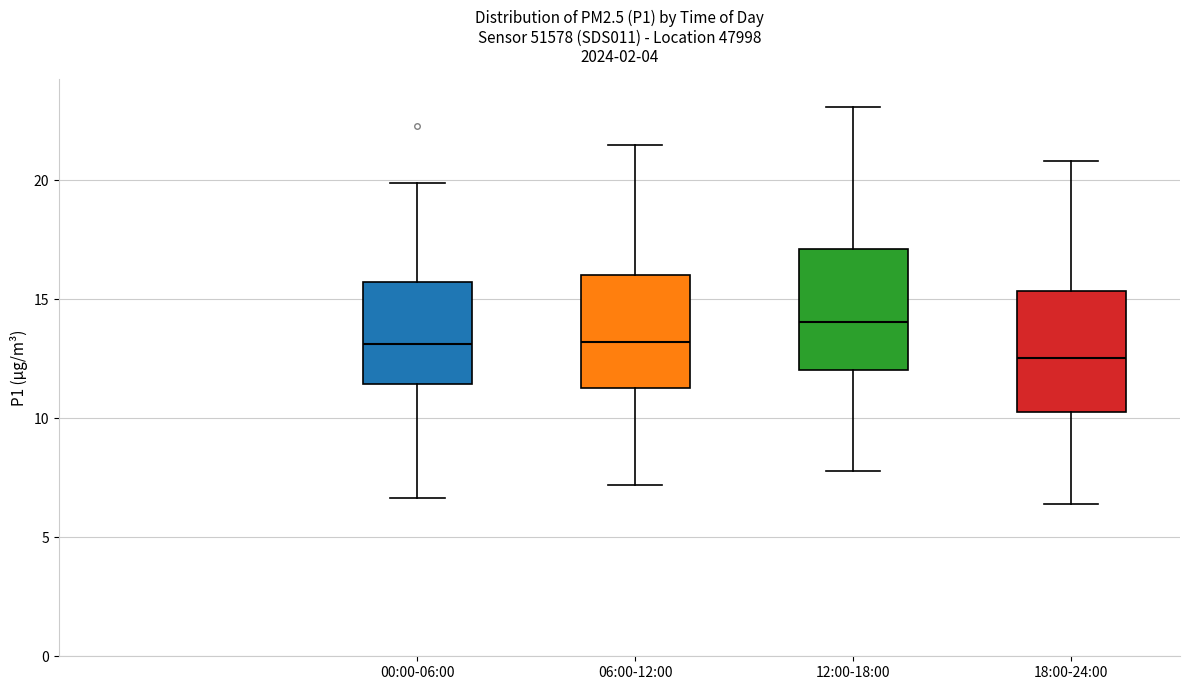

Which box's median line is the highest?

12:00-18:00